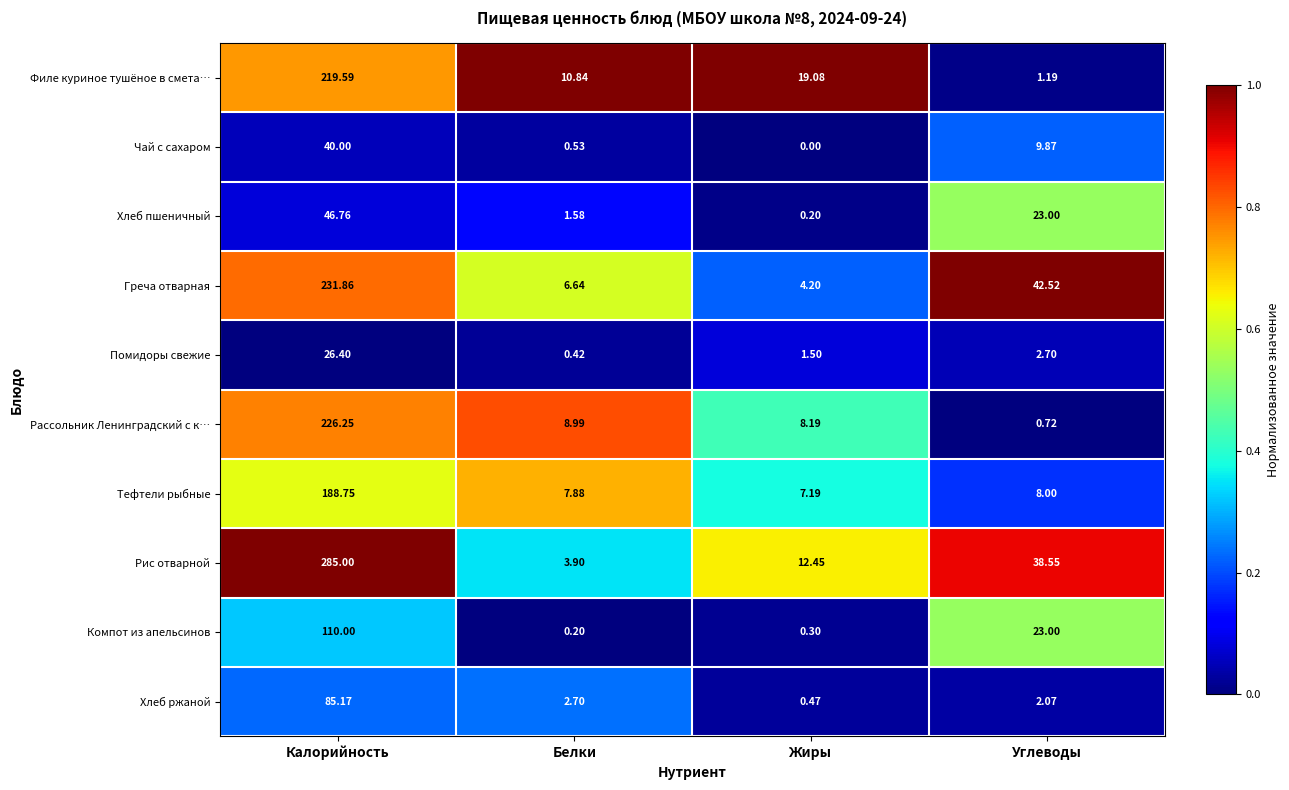

What is the spread (max minus min) of values at Калорийность?

258.6